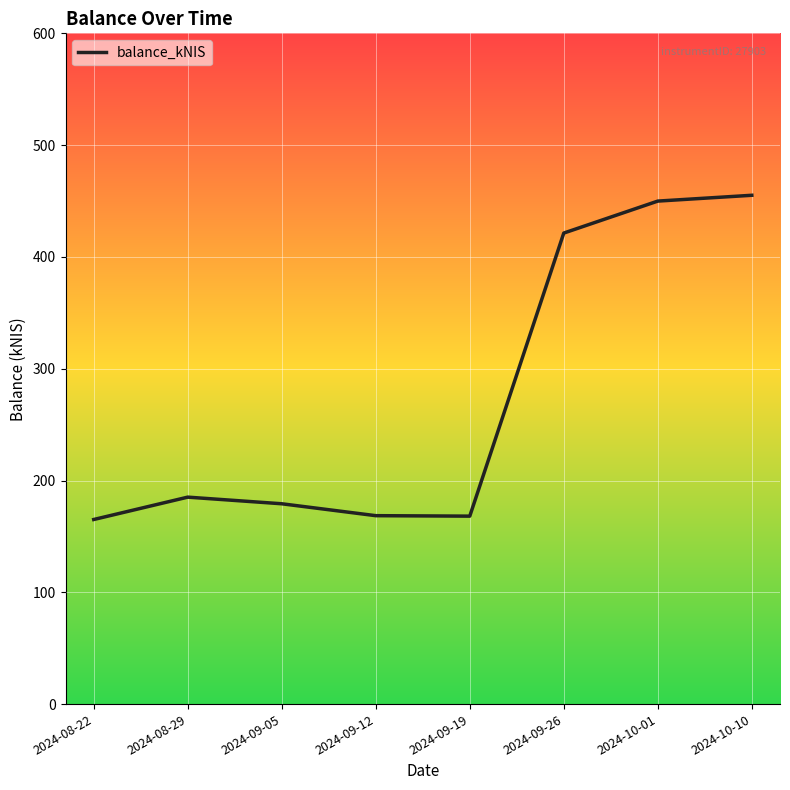

What is the change in value from 2024-09-26 to 2024-10-01?

+28.6